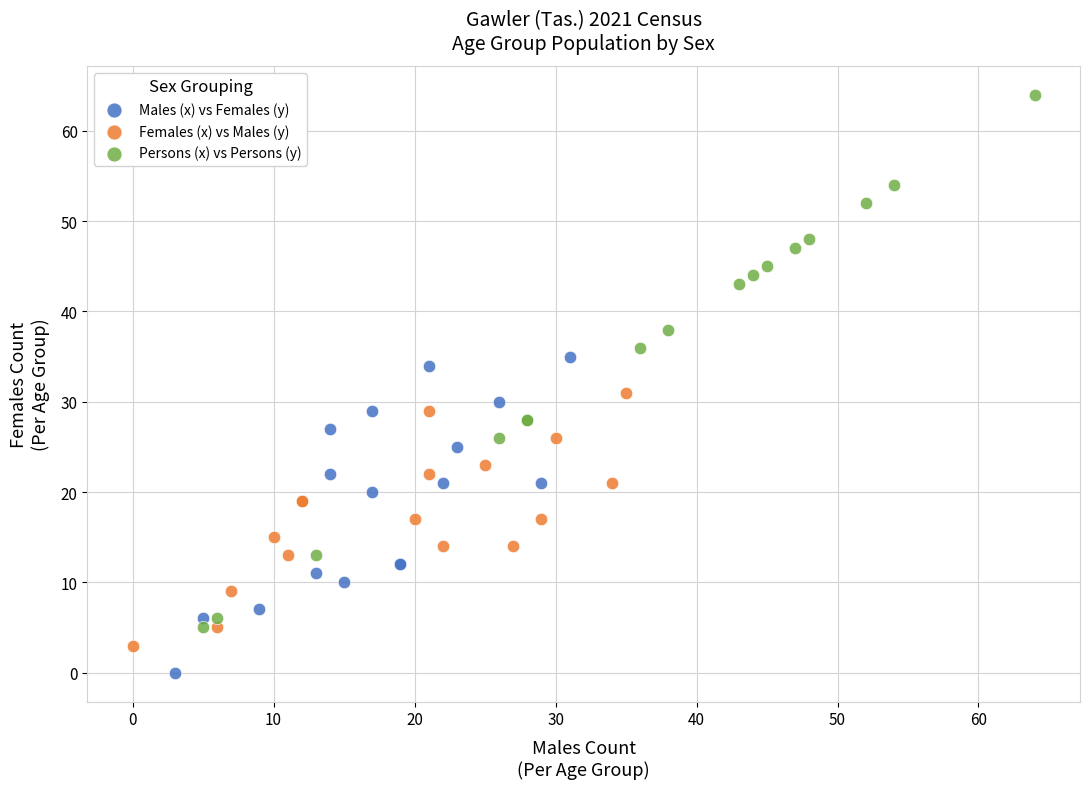

Which series reaches the minimum Y coordinate?

Males (x) vs Females (y)